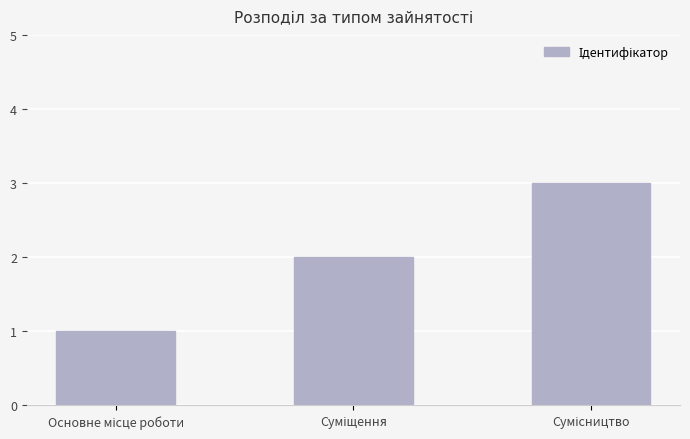

How many values are between 1 and 3?

3